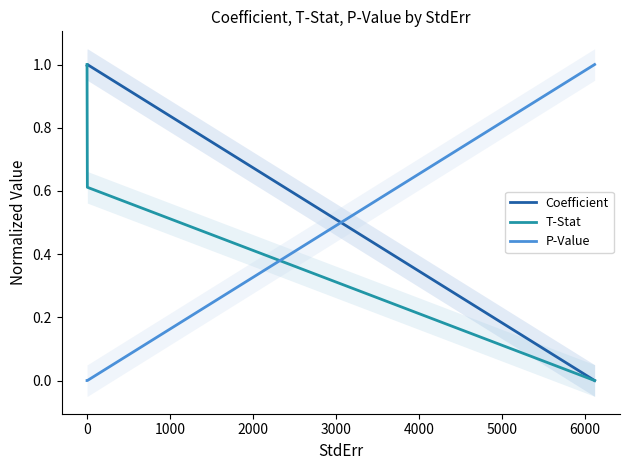

What are all the series names shown in the legend?

Coefficient, T-Stat, P-Value